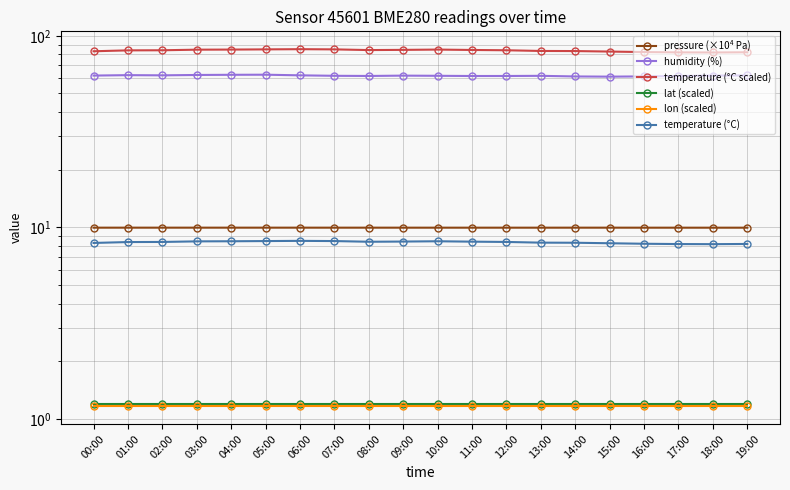

True or false: lon (scaled) and lat (scaled) intersect in this chart.

False